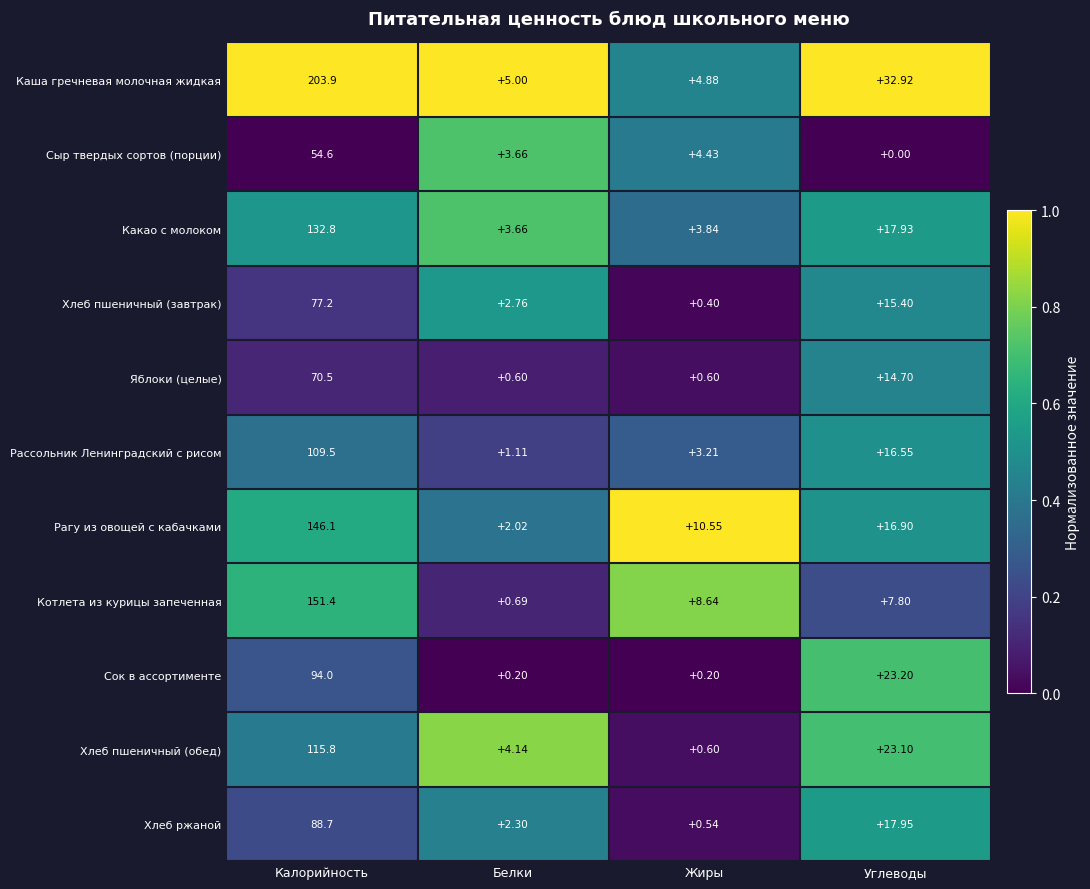

List the series in order of their peak value, highest first.

Каша гречневая молочная жидкая, Котлета из курицы запеченная, Рагу из овощей с кабачками, Какао с молоком, Хлеб пшеничный (обед), Рассольник Ленинградский с рисом, Сок в ассортименте, Хлеб ржаной, Хлеб пшеничный (завтрак), Яблоки (целые), Сыр твердых сортов (порции)